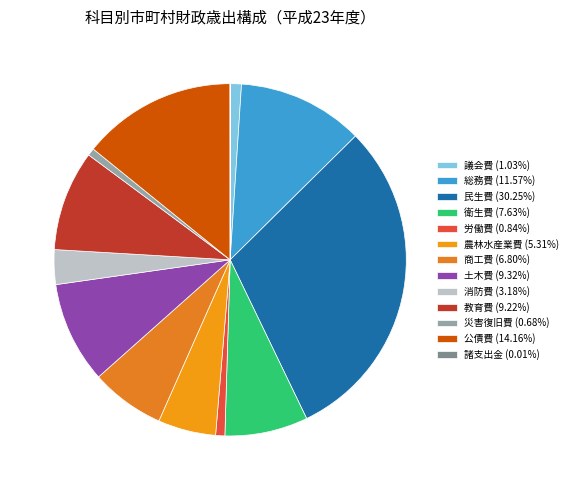

What is the total percentage of 労働費 and 民生費?

31.1%